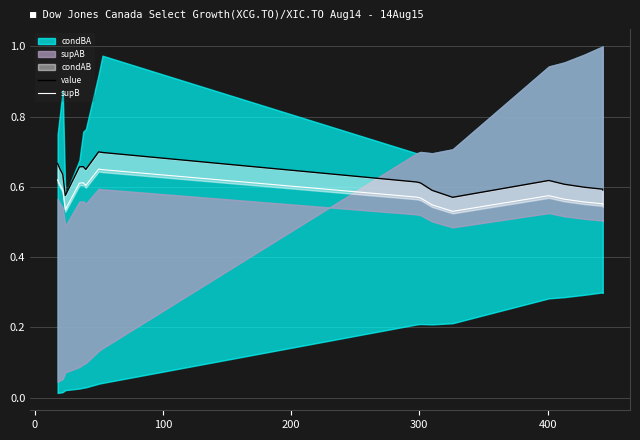

True or false: supB and value cross at least once.

False